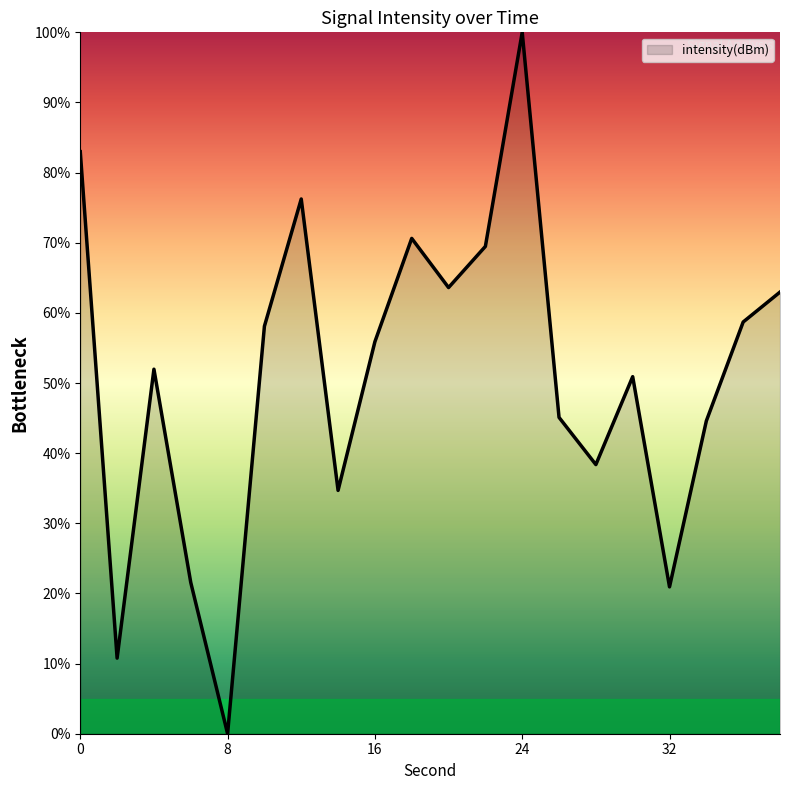

What is the difference between the maximum and minimum values?

100.0